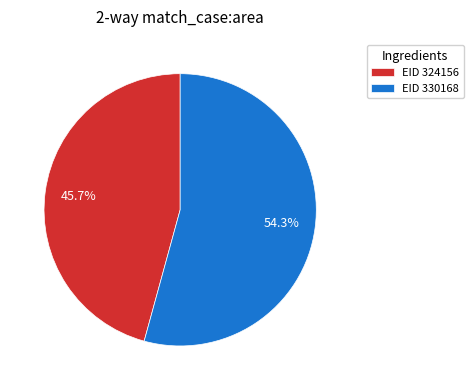

Combined, do EID 324156 and EID 330168 account for over 50%?

Yes